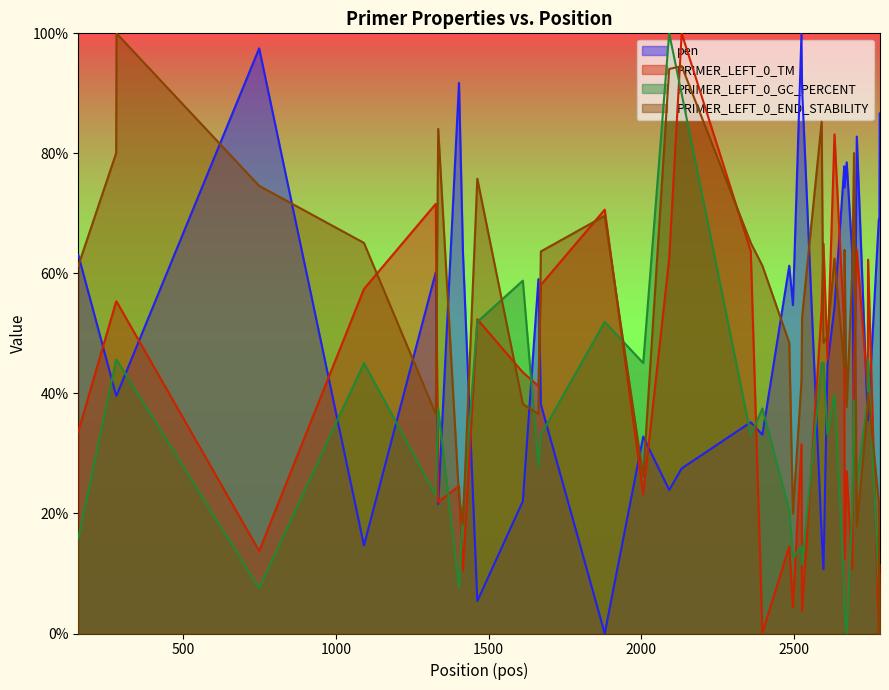

How many times do PRIMER_LEFT_0_TM and PRIMER_LEFT_0_GC_PERCENT cross each other?

16